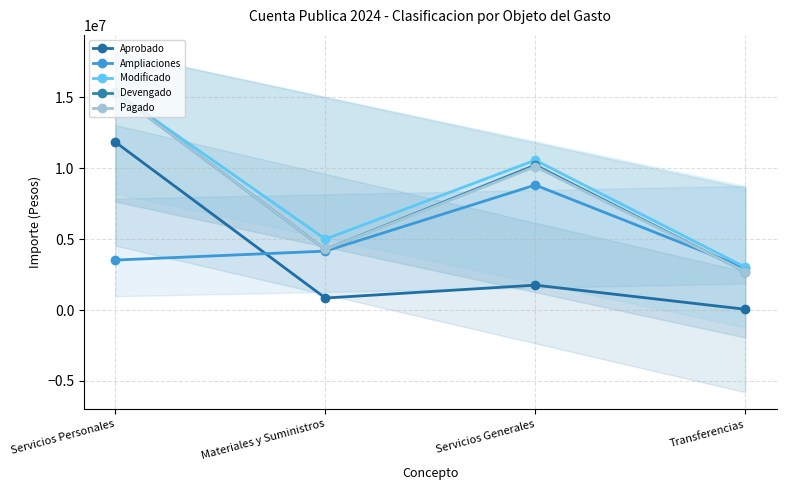

What is the label of the 3rd point from the right?

Materiales y Suministros